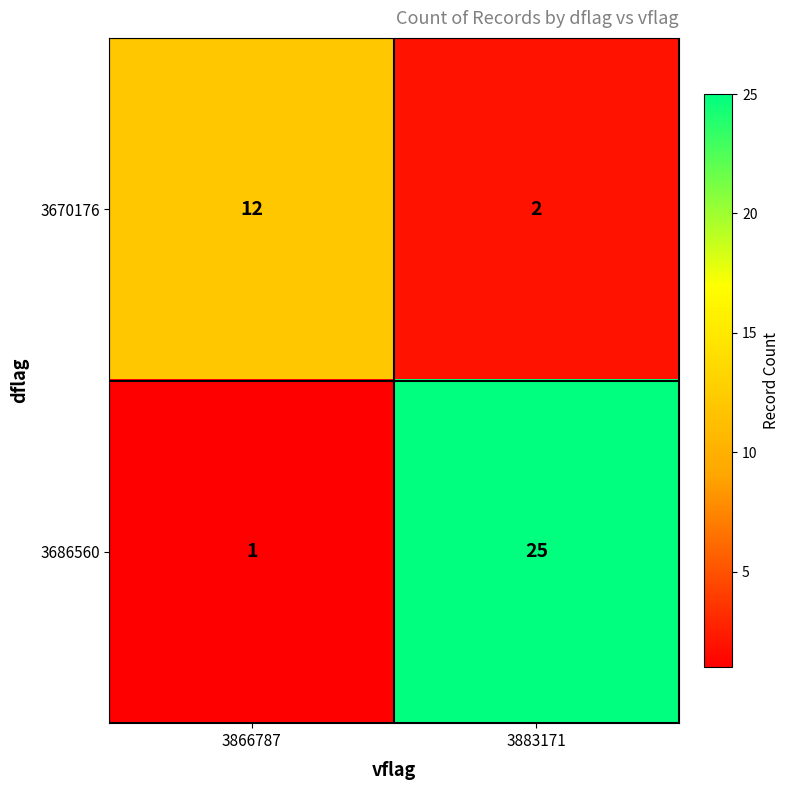

Rank the series by their maximum value, from lowest to highest.

3670176, 3686560